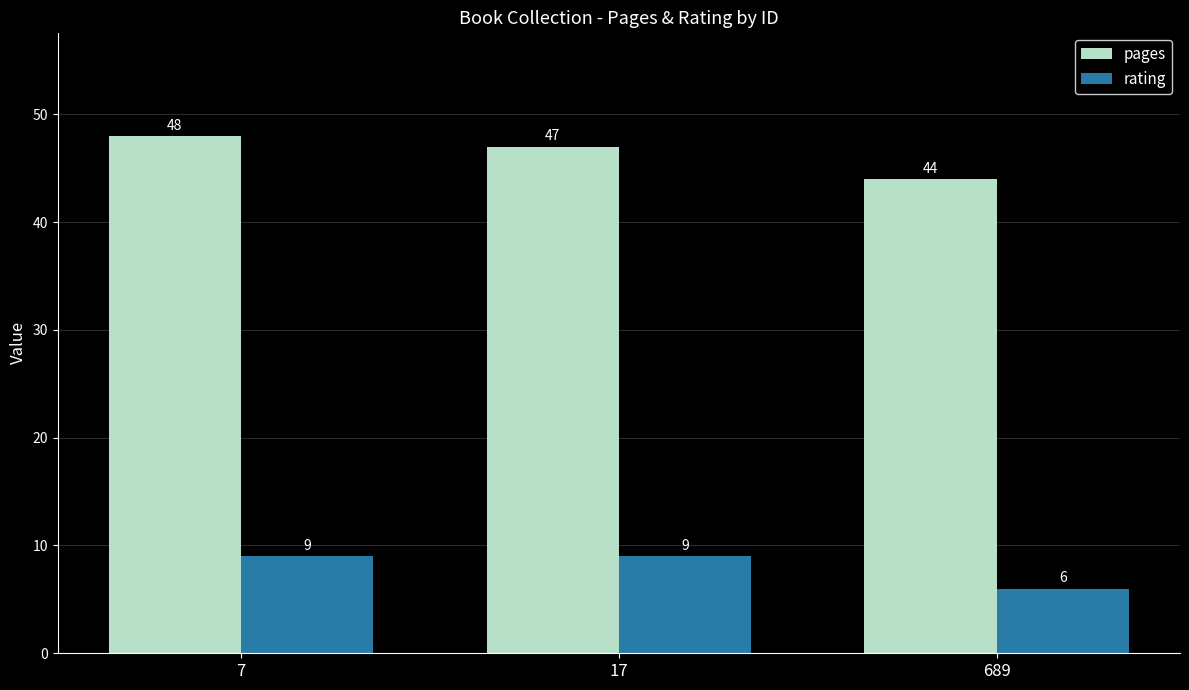

What is the difference between the maximum and minimum values in the rating series?

3